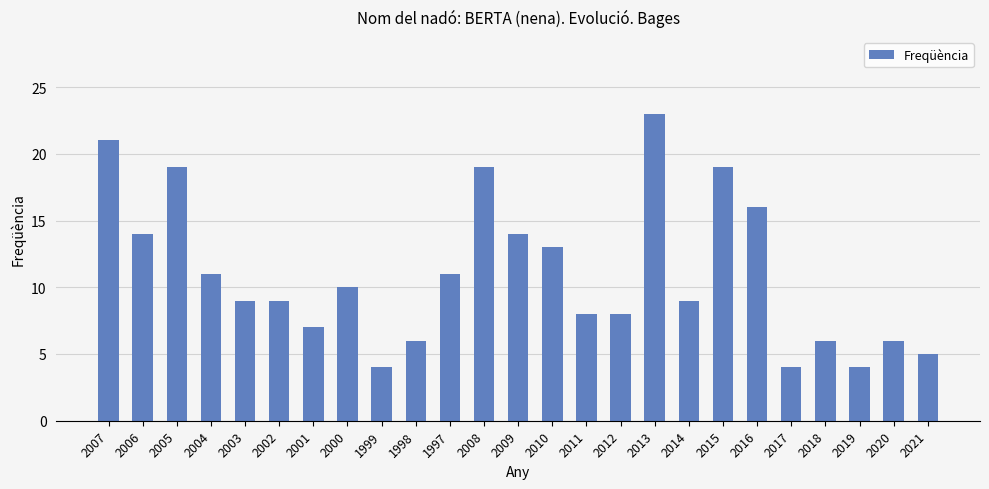

What is the sum of all values?

275